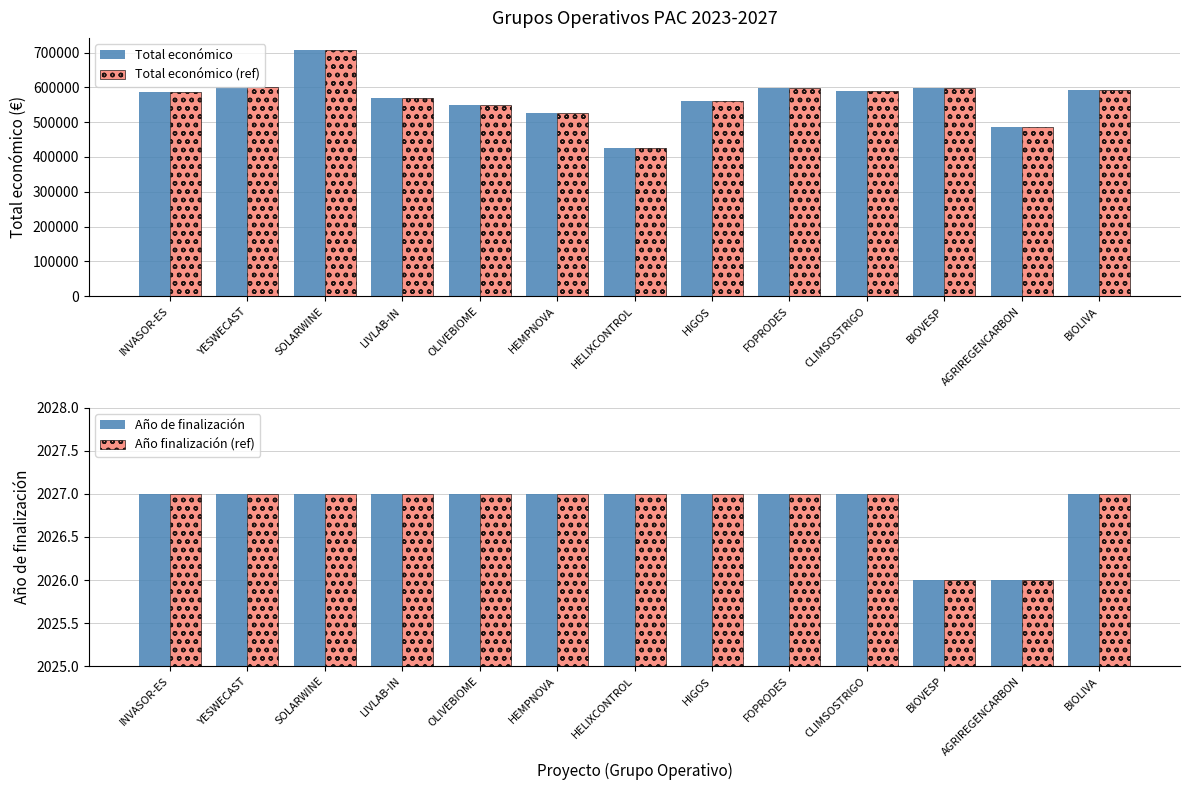

How many Año de finalización values are between 2027 and 2028?

11